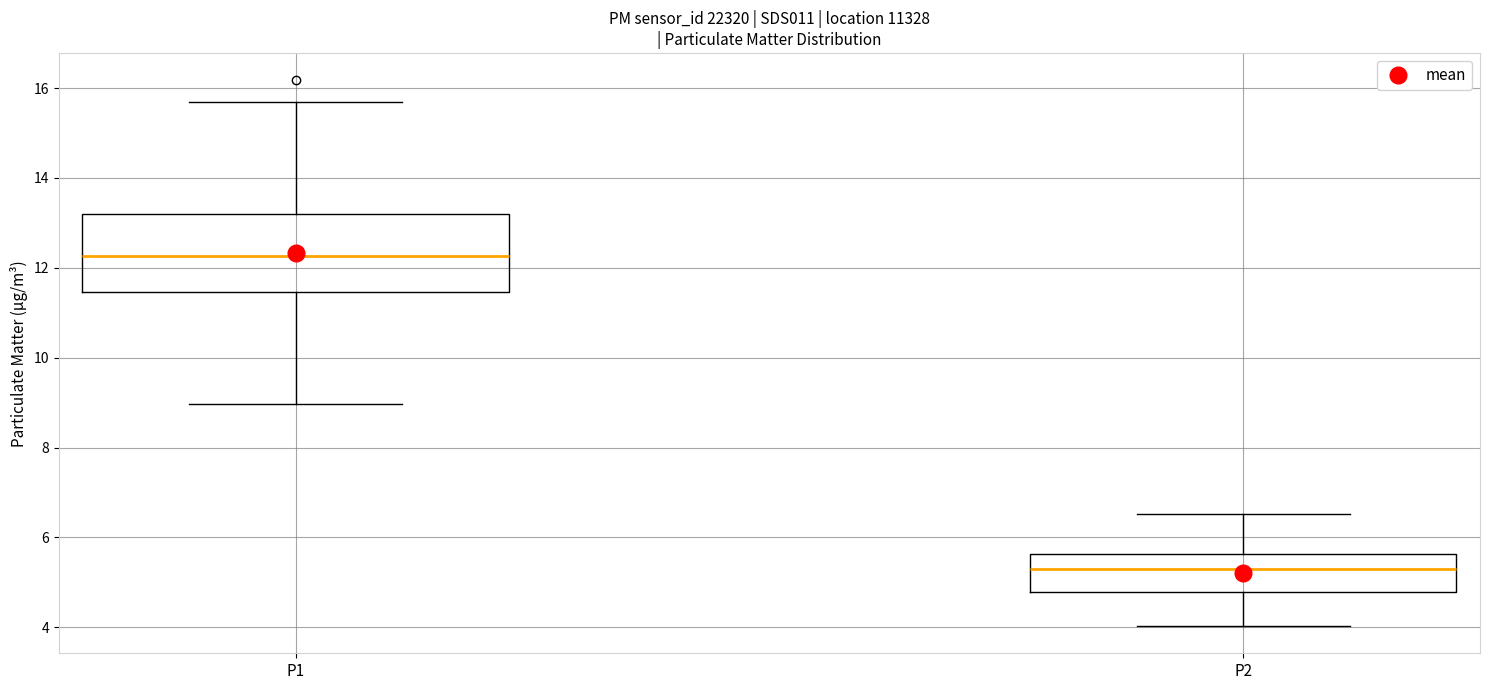

Reading left to right, read every box against the y-axis: the position of its median line, the range the box covers, and the ends of its whiskers. The values are not printed on the chart, so give them approximately, as read against the axis.

P1: median 12.2, box 11.4 to 13.2, whiskers 9.0 to 15.8
P2: median 5.4, box 4.8 to 5.6, whiskers 4.0 to 6.6